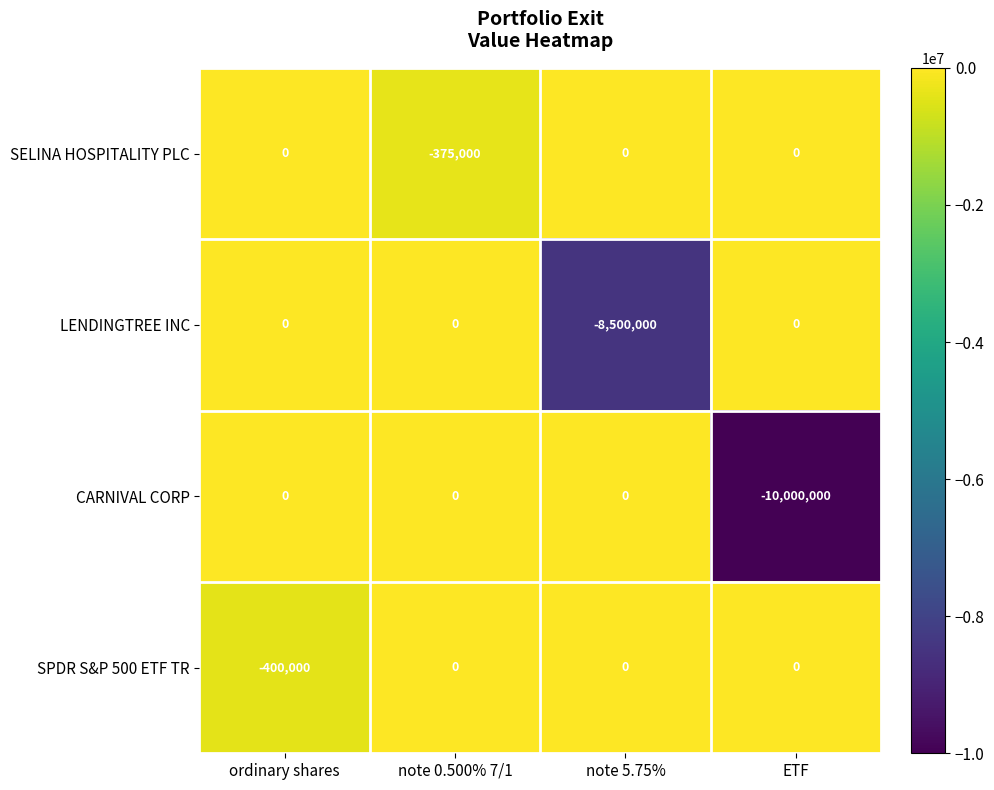

Which category has the lowest value in the CARNIVAL CORP series?

ETF